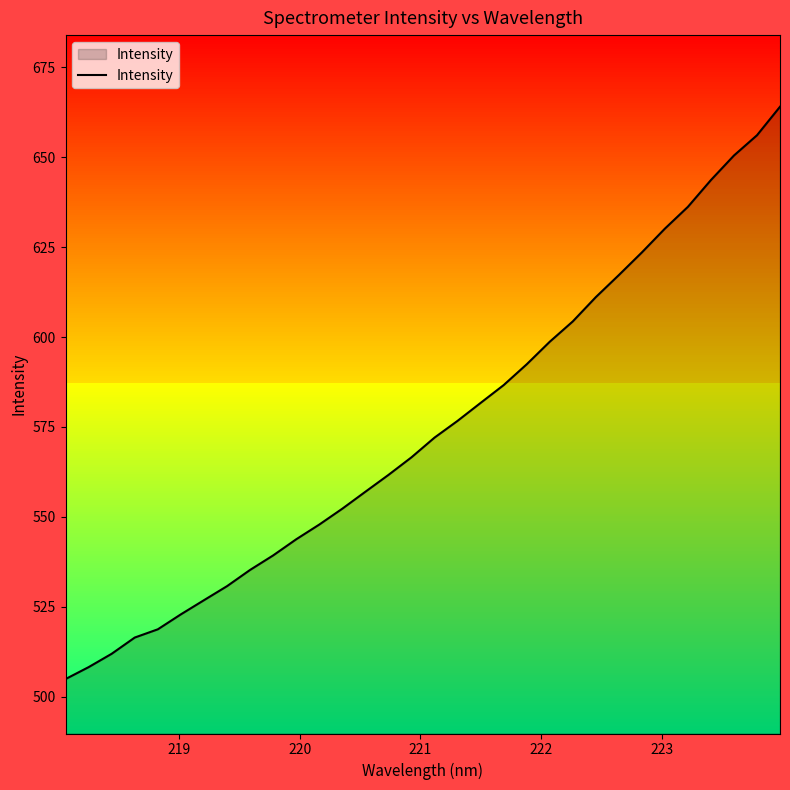

What is the smallest value displayed?

504.9